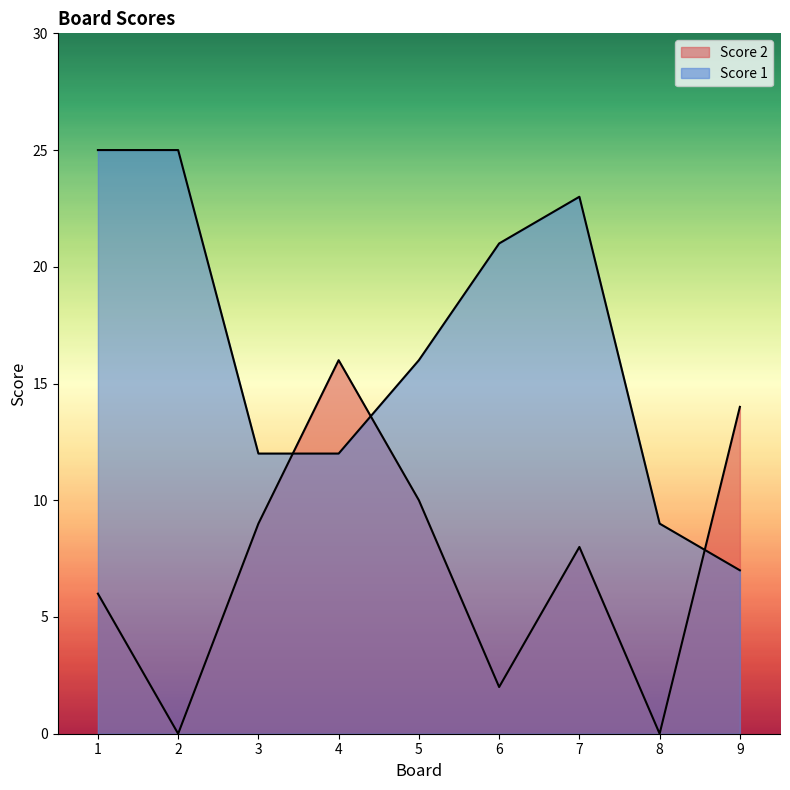

Is it true that Score 1 equals 34 at 2?

False